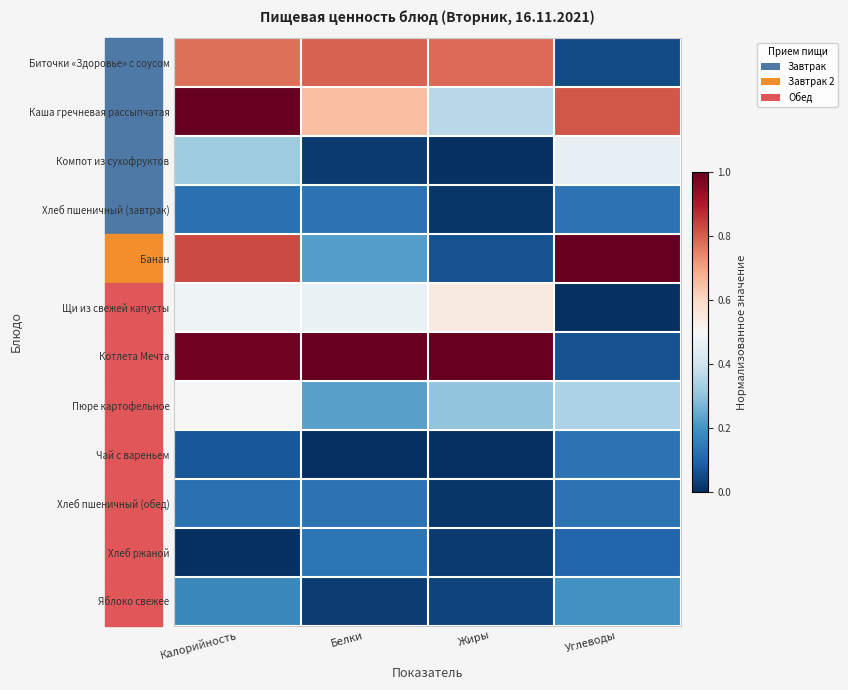

Which has a higher value, Белки or Калорийность?

Белки